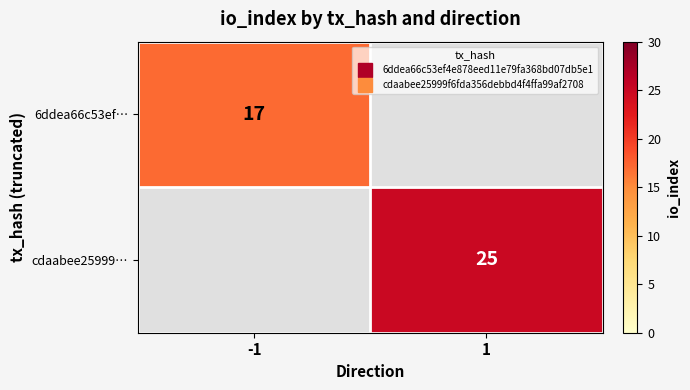

At which label does 6ddea66c53ef… reach its minimum?

-1